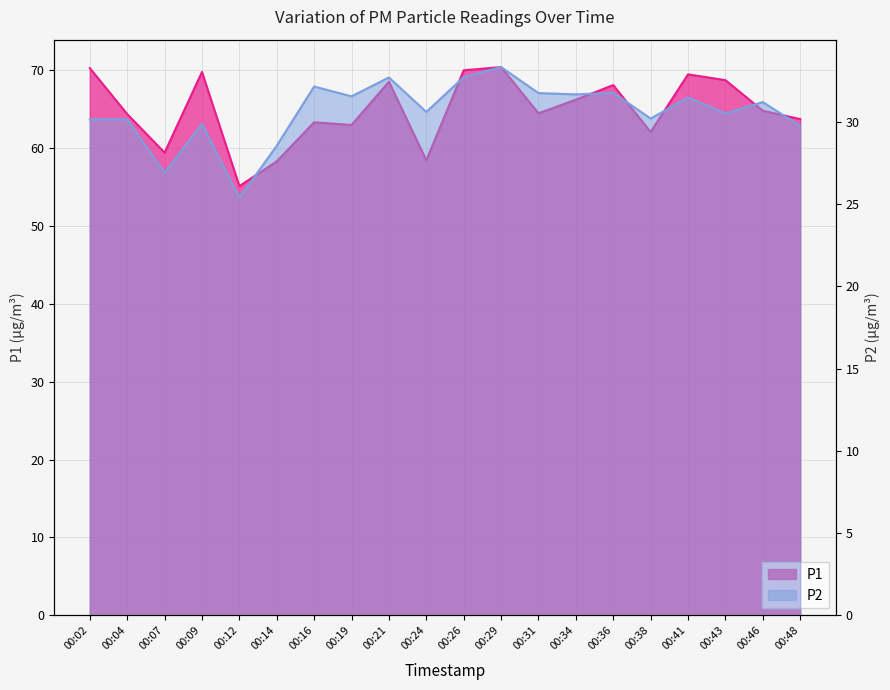

Between 00:16 and 00:24, which series saw the biggest shift?

P1